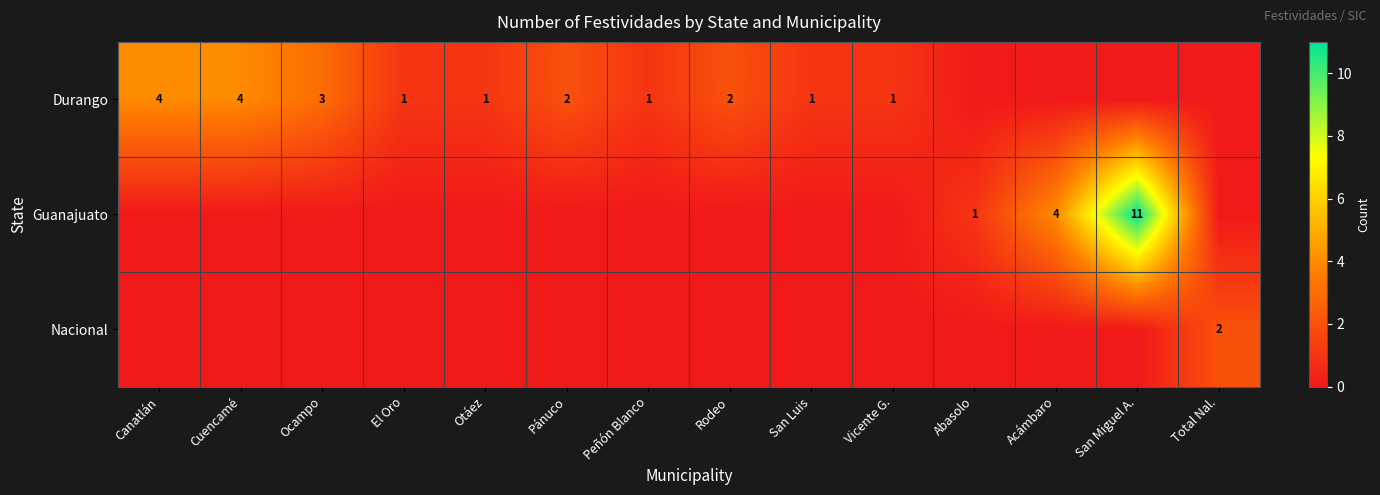

True or false: Nacional has a value of 2 at Total Nal..

True